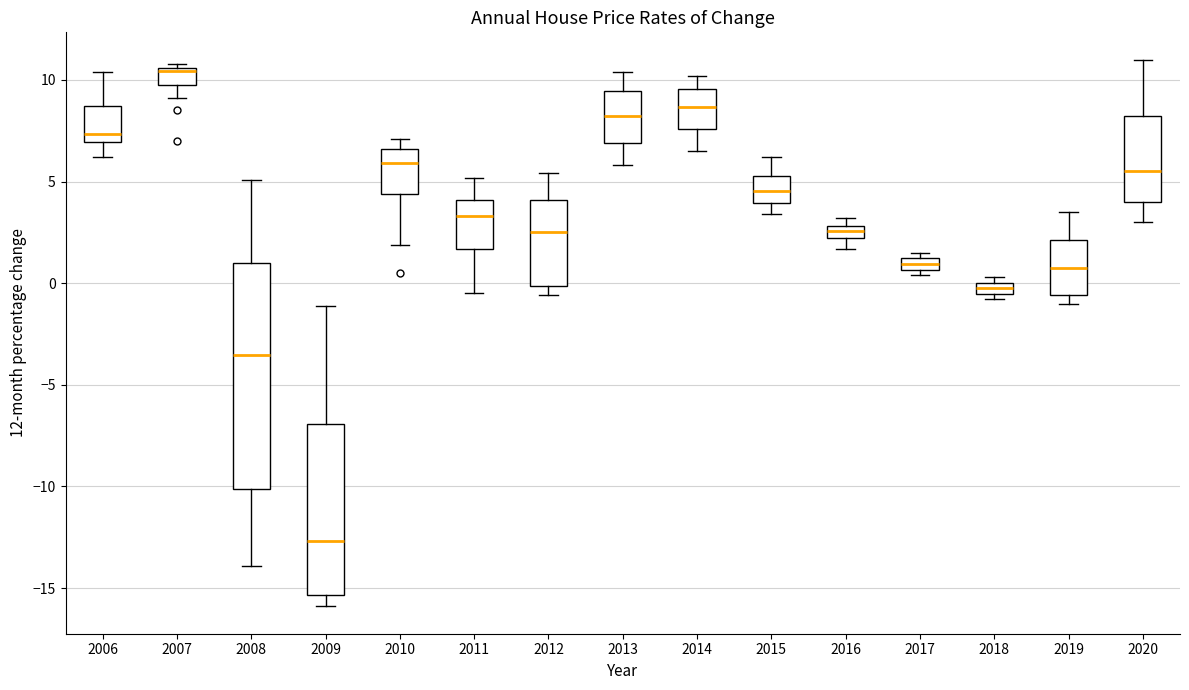

Comparing the boxes themselves (not the whiskers), which one is the tallest?

2008